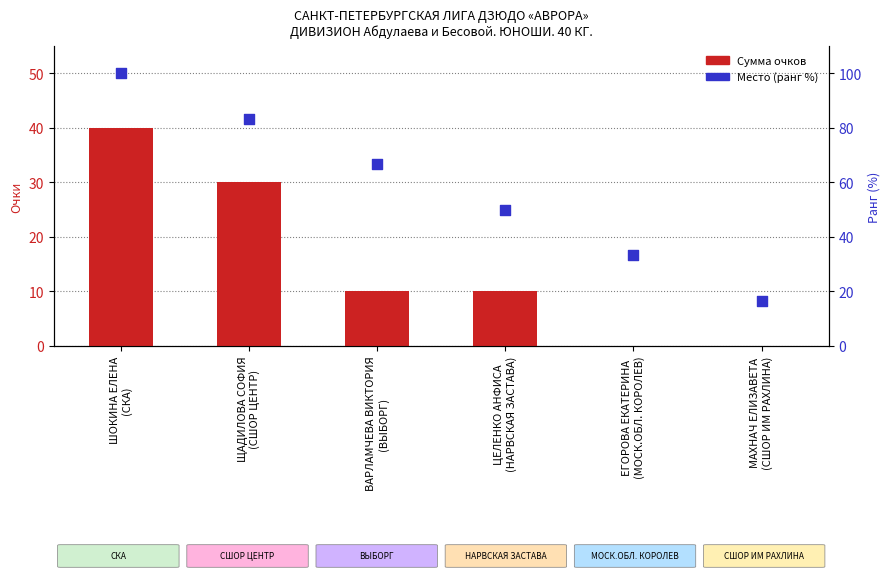

At how many categories does at least one series exceed 85?

1